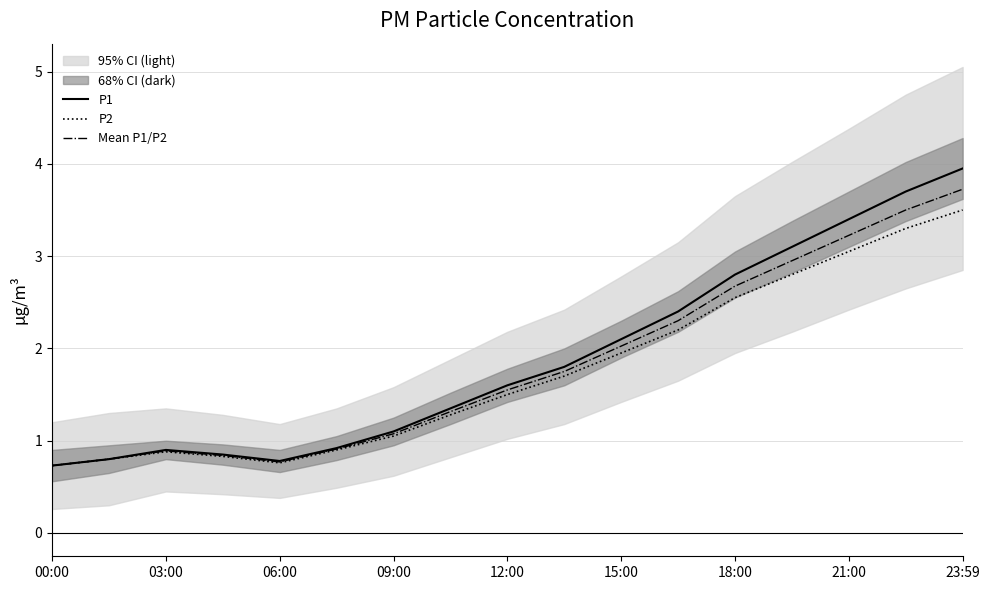

What are all the series names shown in the legend?

P1, P2, Mean P1/P2